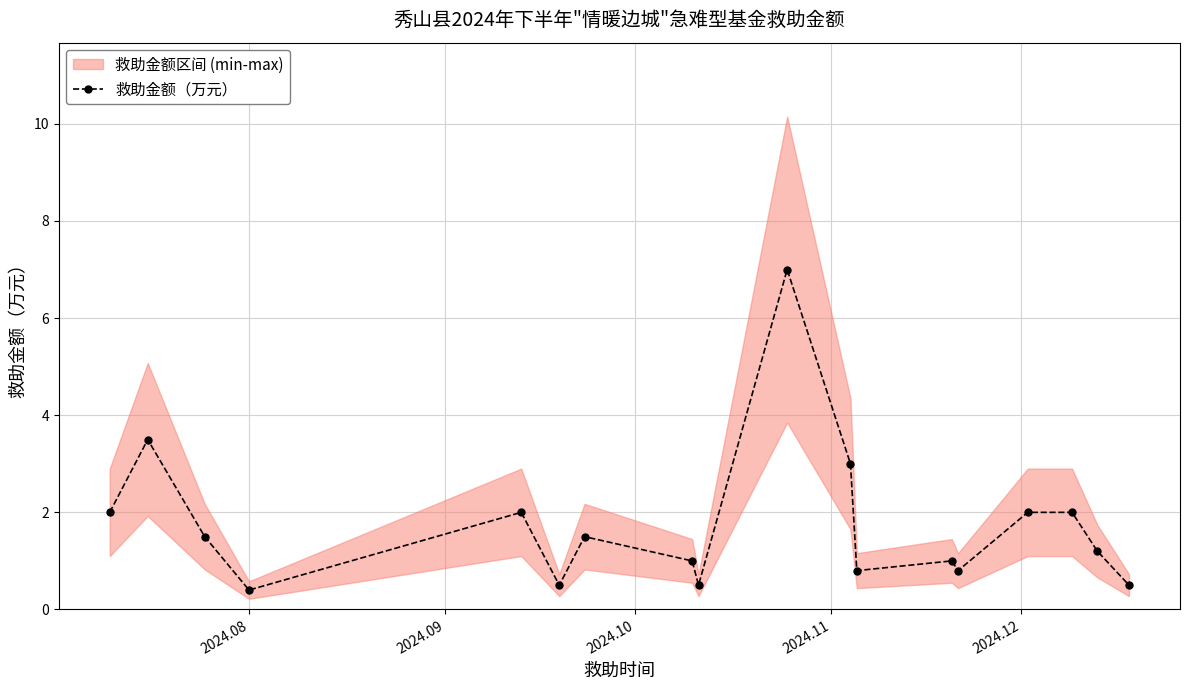

True or false: 救助金额（万元） has more than 1 interior local peaks.

True